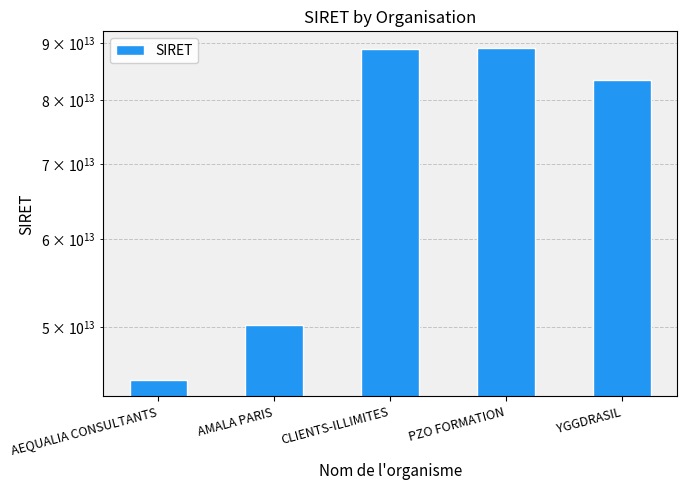

Which has a higher value, CLIENTS-ILLIMITES or PZO FORMATION?

PZO FORMATION